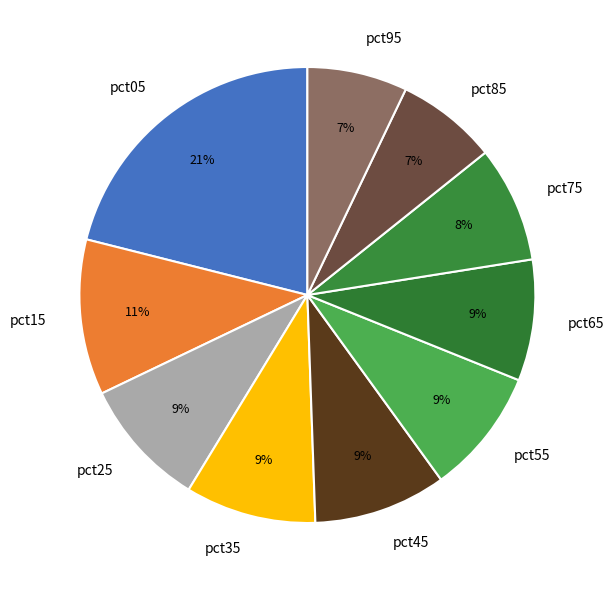

Is there a majority slice in this chart?

No